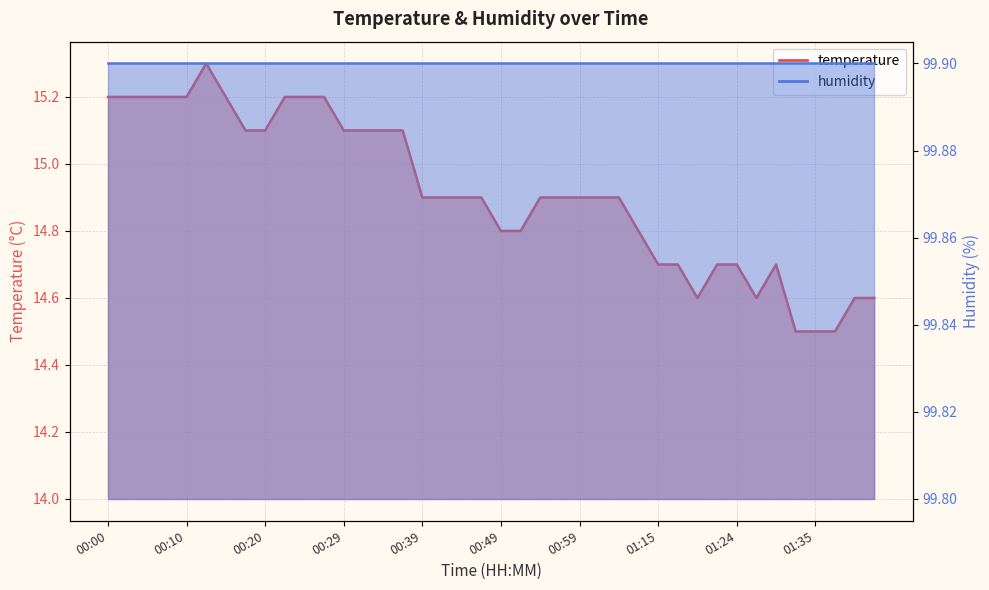

Which has a higher value, 01:06 or 01:42?

01:06